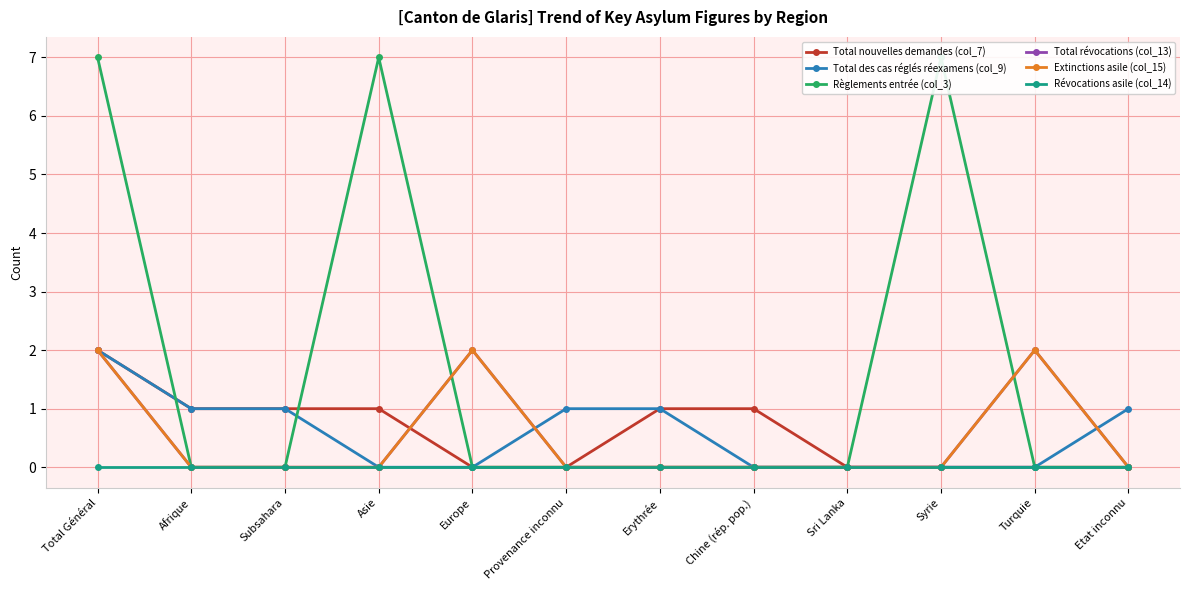

Reading left to right, transcribe all the data shown in this chart.

Total nouvelles demandes (col_7): 2	1	1	1	0	0	1	1	0	0	0	0
Total des cas réglés réexamens (col_9): 2	1	1	0	0	1	1	0	0	0	0	1
Règlements entrée (col_3): 7	0	0	7	0	0	0	0	0	7	0	0
Total révocations (col_13): 2	0	0	0	2	0	0	0	0	0	2	0
Extinctions asile (col_15): 2	0	0	0	2	0	0	0	0	0	2	0
Révocations asile (col_14): 0	0	0	0	0	0	0	0	0	0	0	0